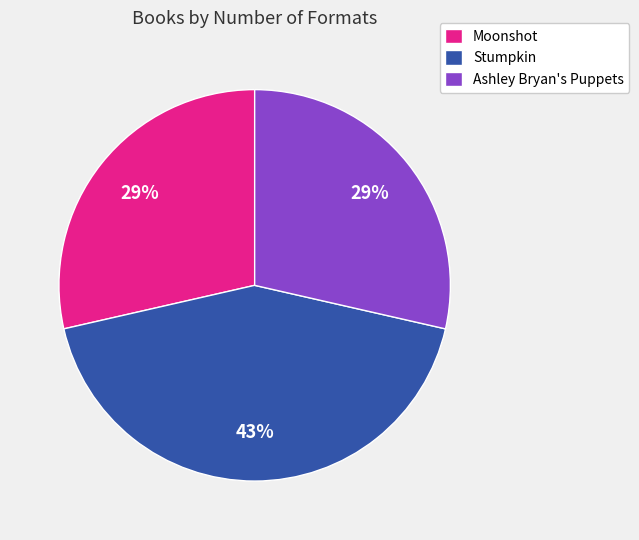

Is the sum of Moonshot and Stumpkin greater than half?

Yes